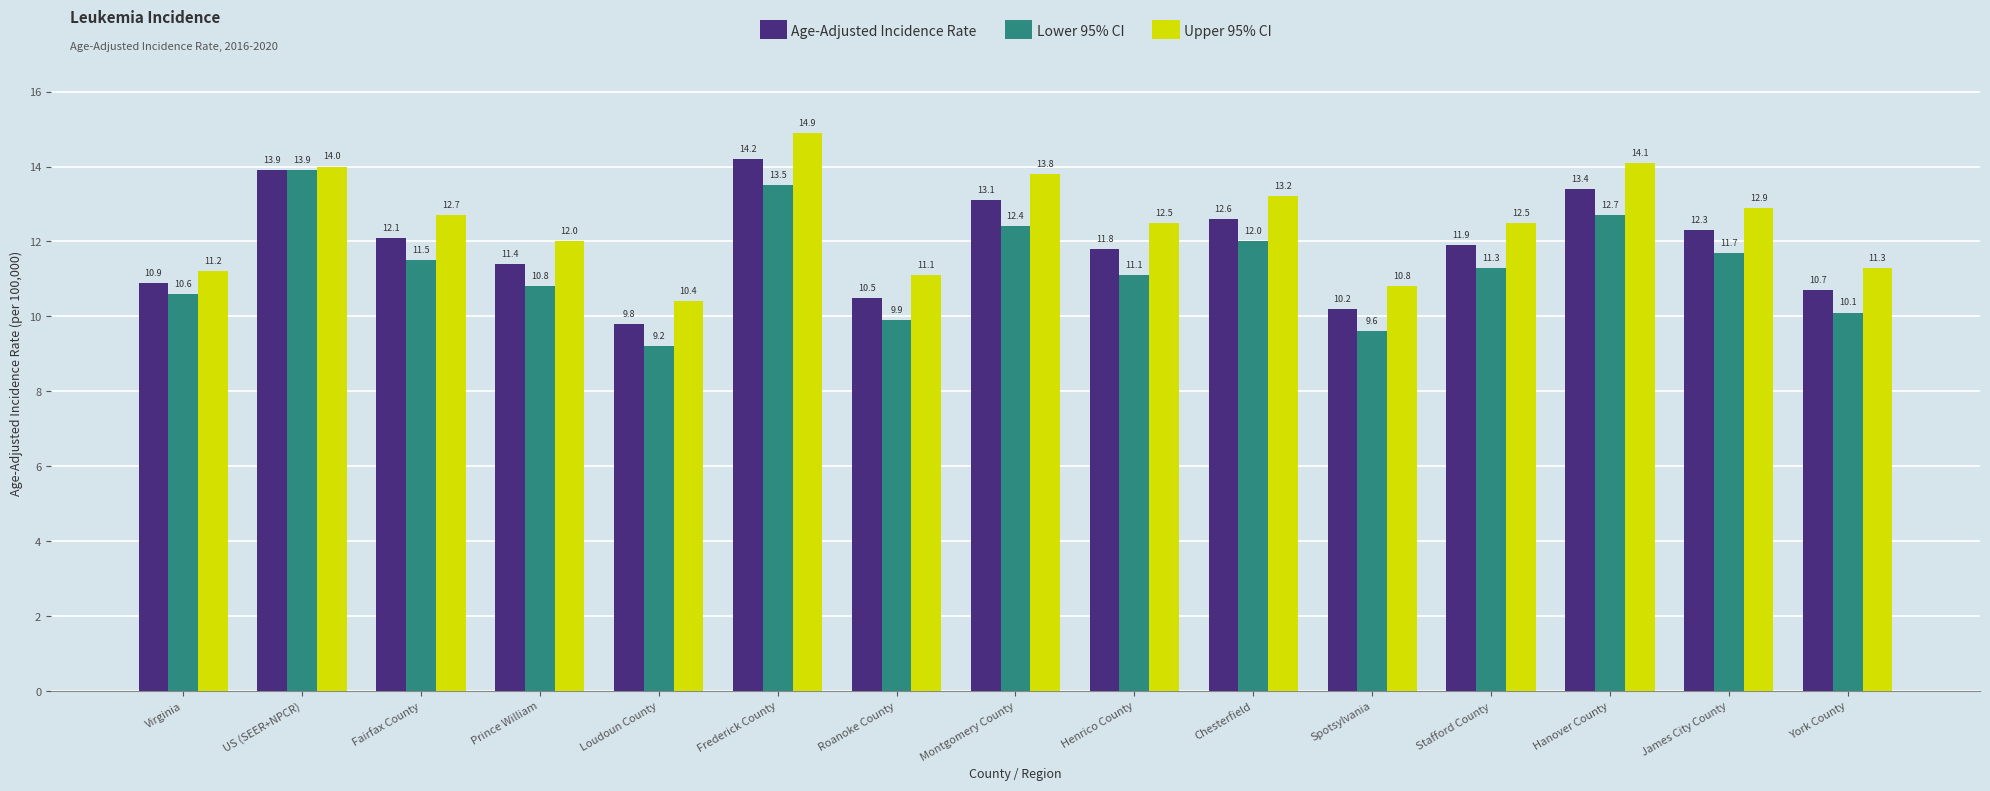

How many groups of bars are there?

15